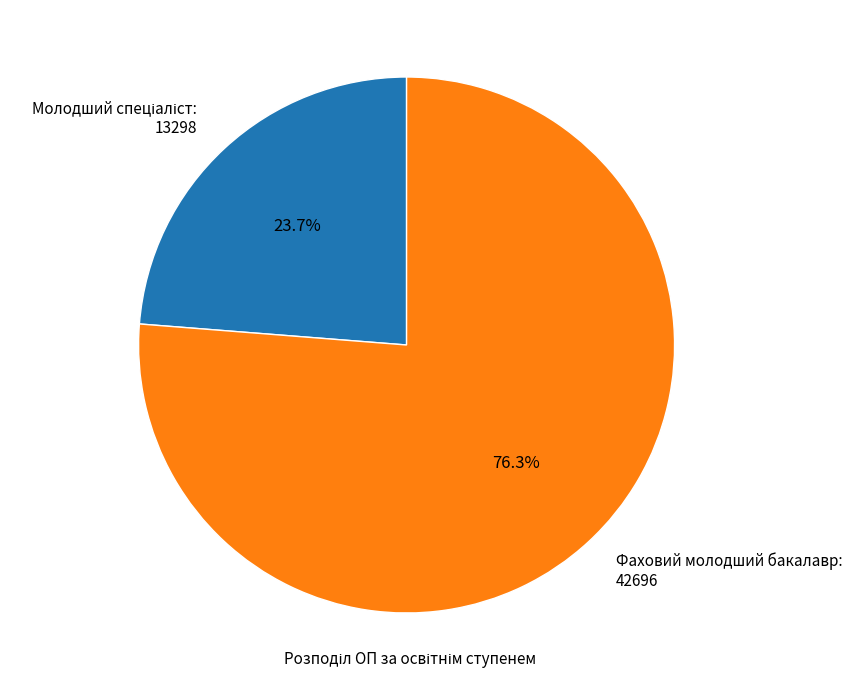

Count the number of slices in the pie.

2